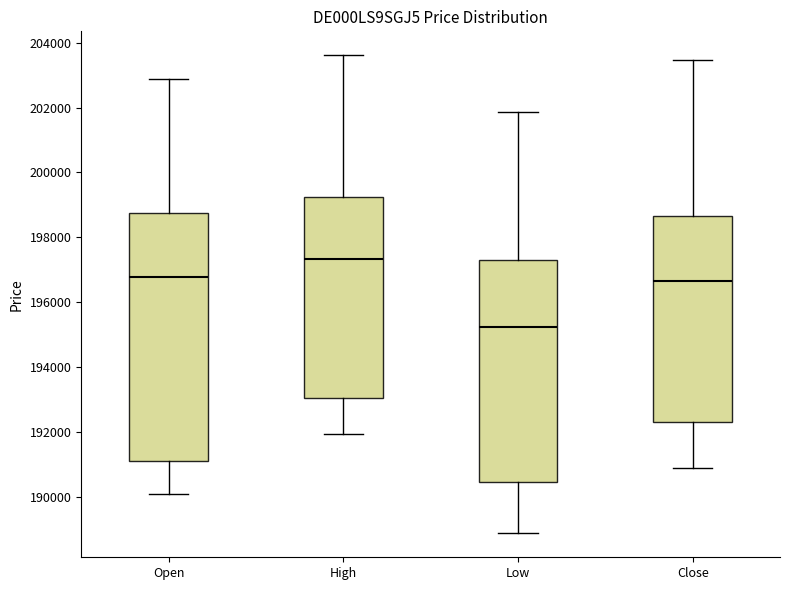

Reading left to right, transcribe this box plot: for each box, give where its median line is, the range the box spans, and where its two whiskers end, as read against the y-axis. The values are not printed on the chart, so give them approximately, as read against the axis.

Open: median 196800, box 191000 to 198800, whiskers 190000 to 202800
High: median 197400, box 193000 to 199200, whiskers 192000 to 203600
Low: median 195200, box 190400 to 197400, whiskers 188800 to 201800
Close: median 196600, box 192200 to 198600, whiskers 190800 to 203400